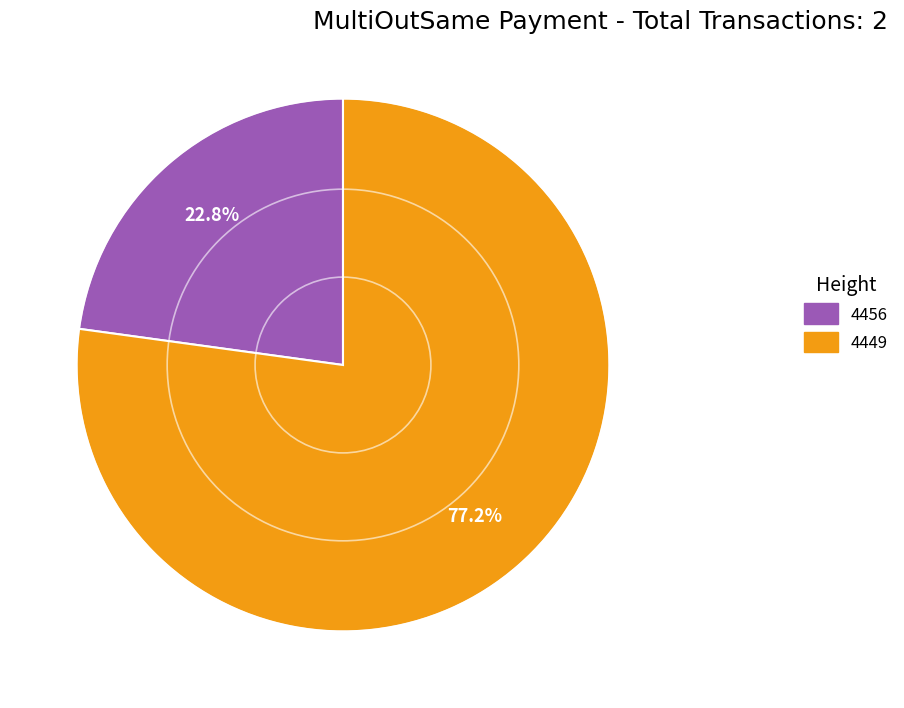

How many slices are in this pie chart?

2